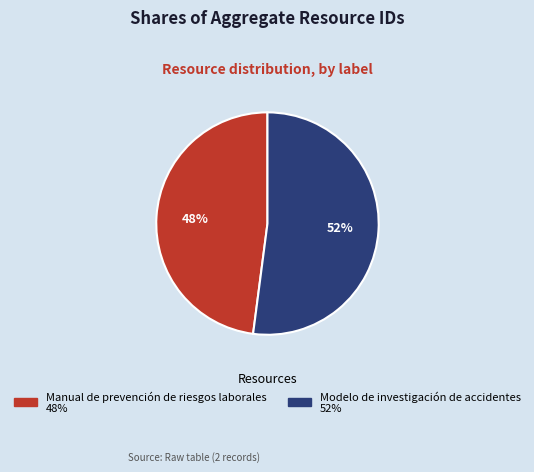

To the nearest percent, what percentage of the pie is Manual de prevención de riesgos laborales?

48%